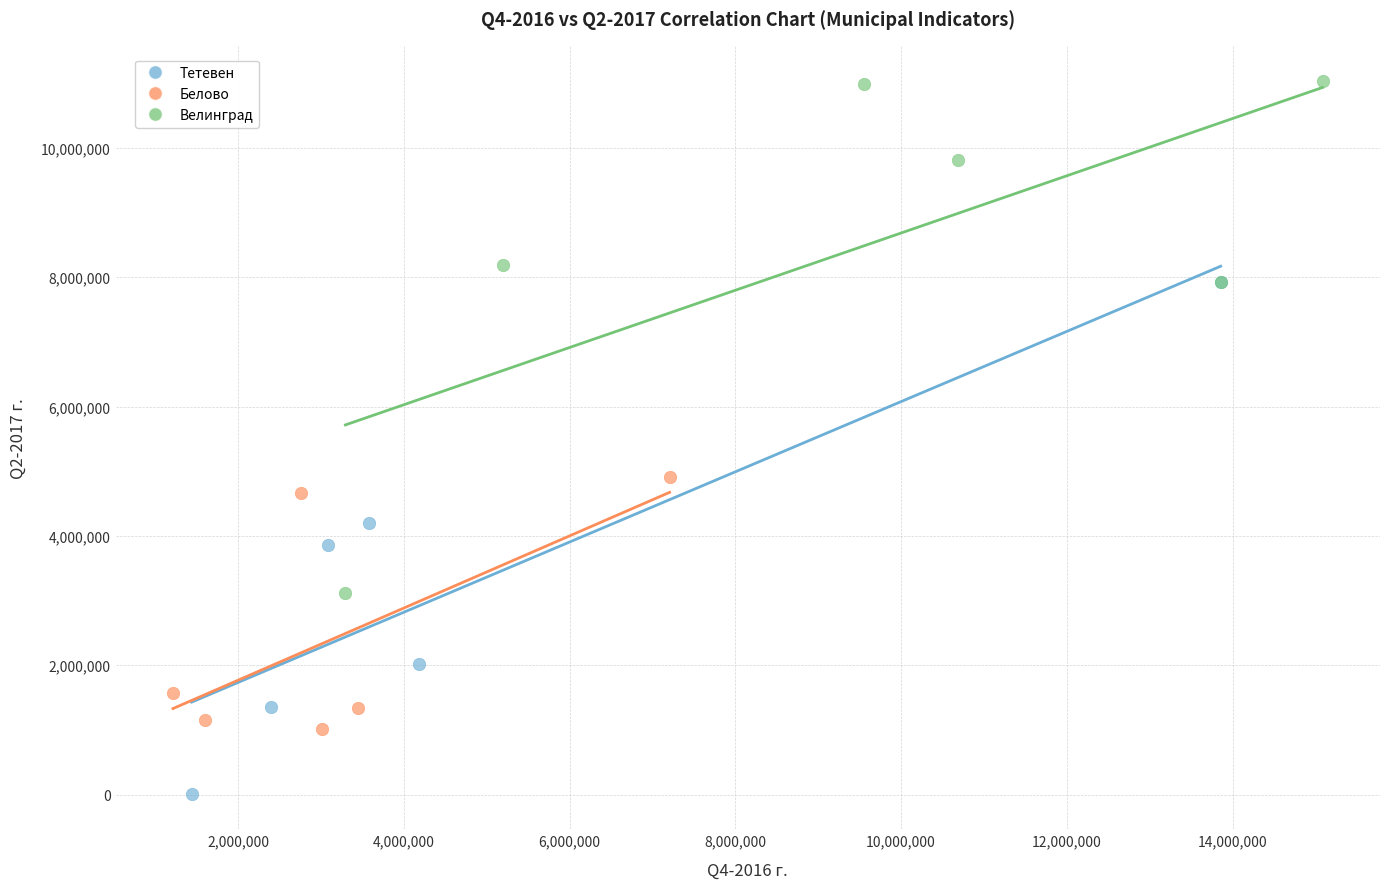

Which series contains the highest Y value?

Велинград